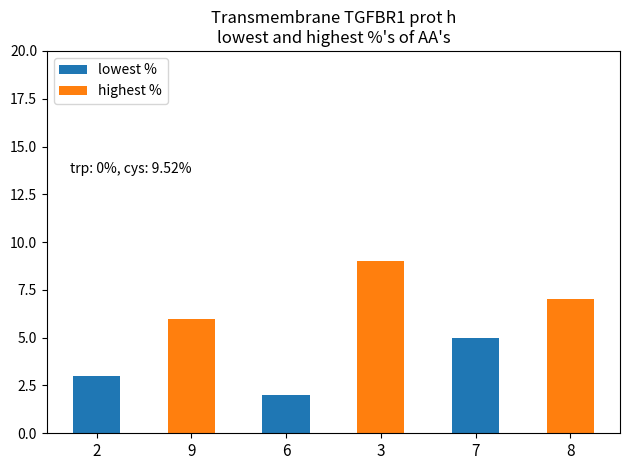

At how many categories does at least one series exceed 7?

1